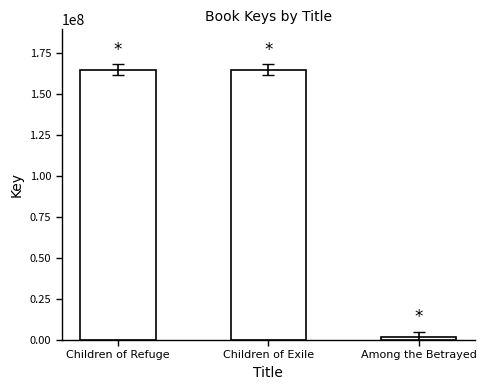

Between Among the Betrayed and Children of Exile, which is larger?

Children of Exile